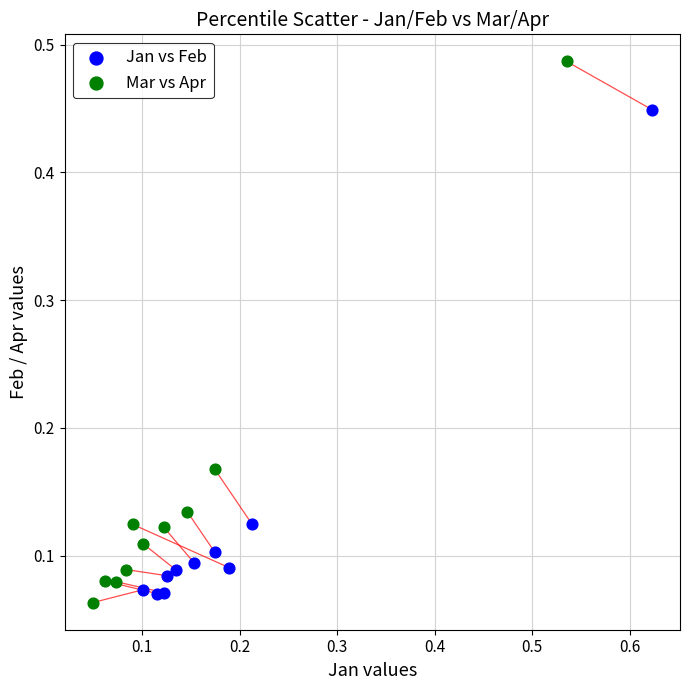

Which series contains the lowest Y value?

Mar vs Apr